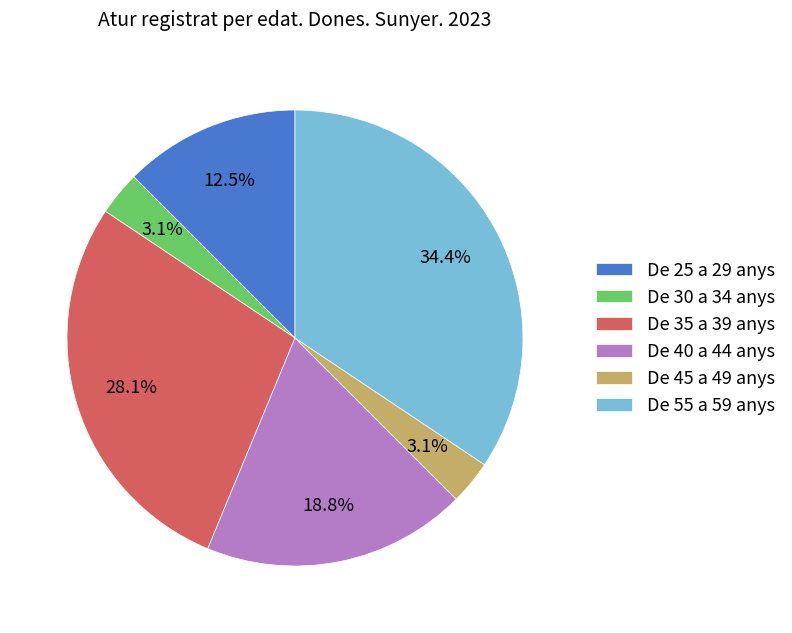

Is De 30 a 34 anys the majority of the pie?

No